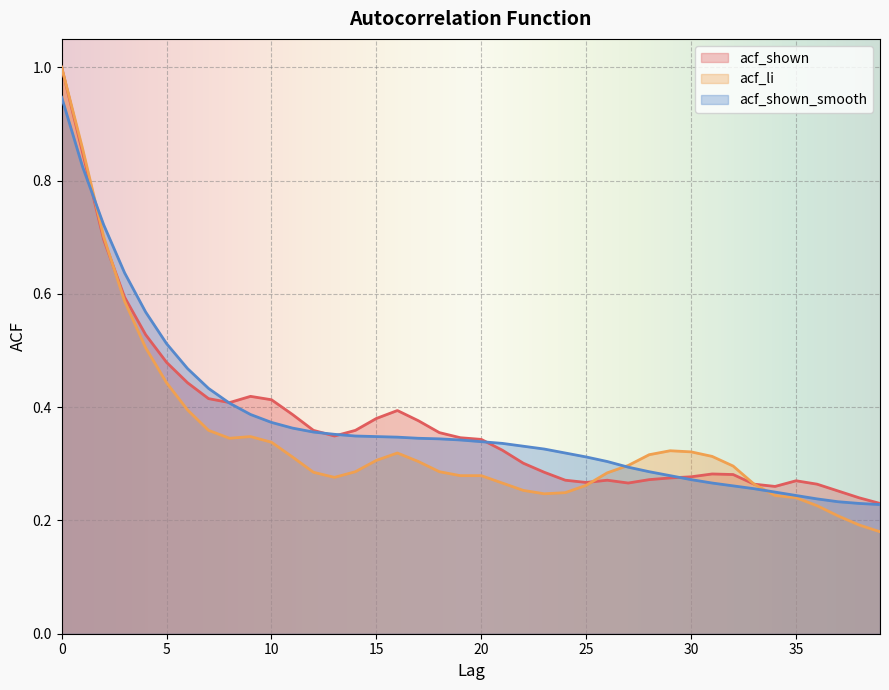

Which category has the lowest value across all series?

39